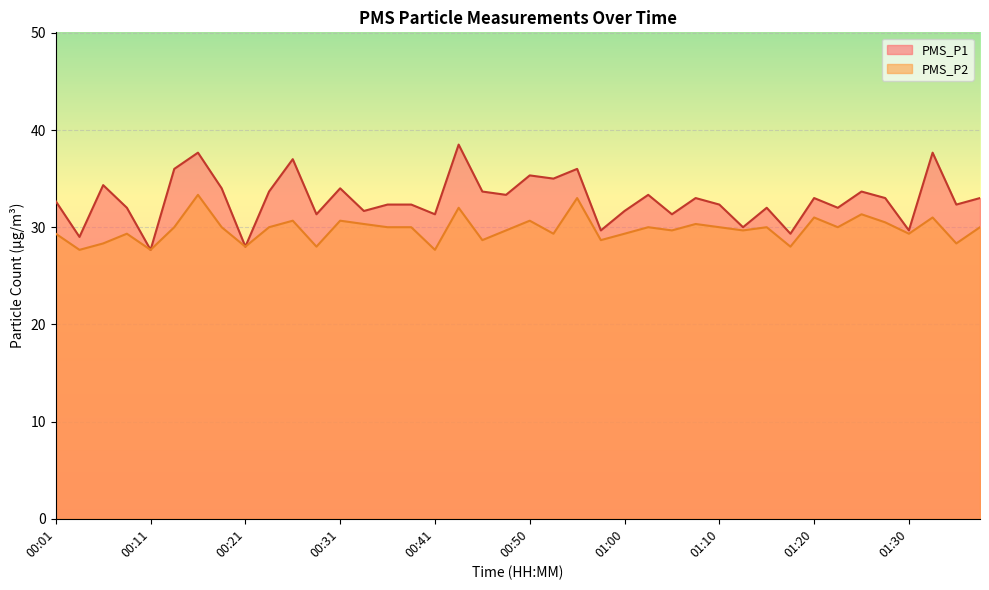

True or false: PMS_P2 and PMS_P1 cross at least once.

False